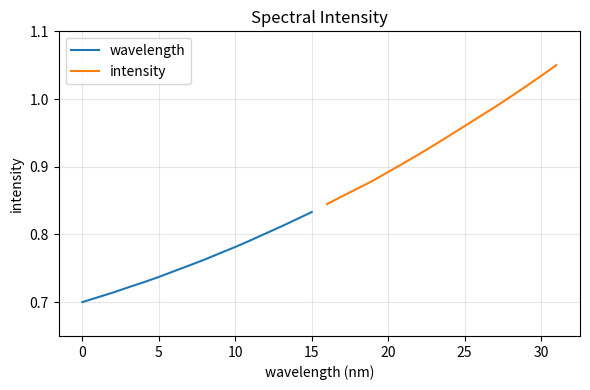

At which label does wavelength reach its peak?

15